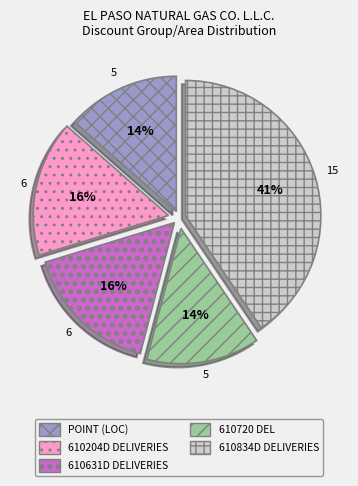

What percentage is the 610631D DELIVERIES slice, to the nearest percent?

16%